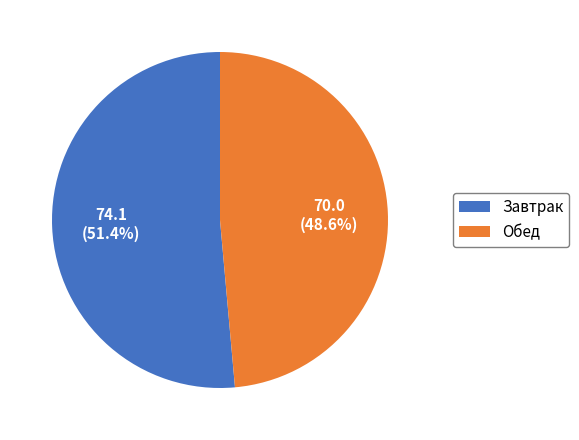

Count the number of slices in the pie.

2